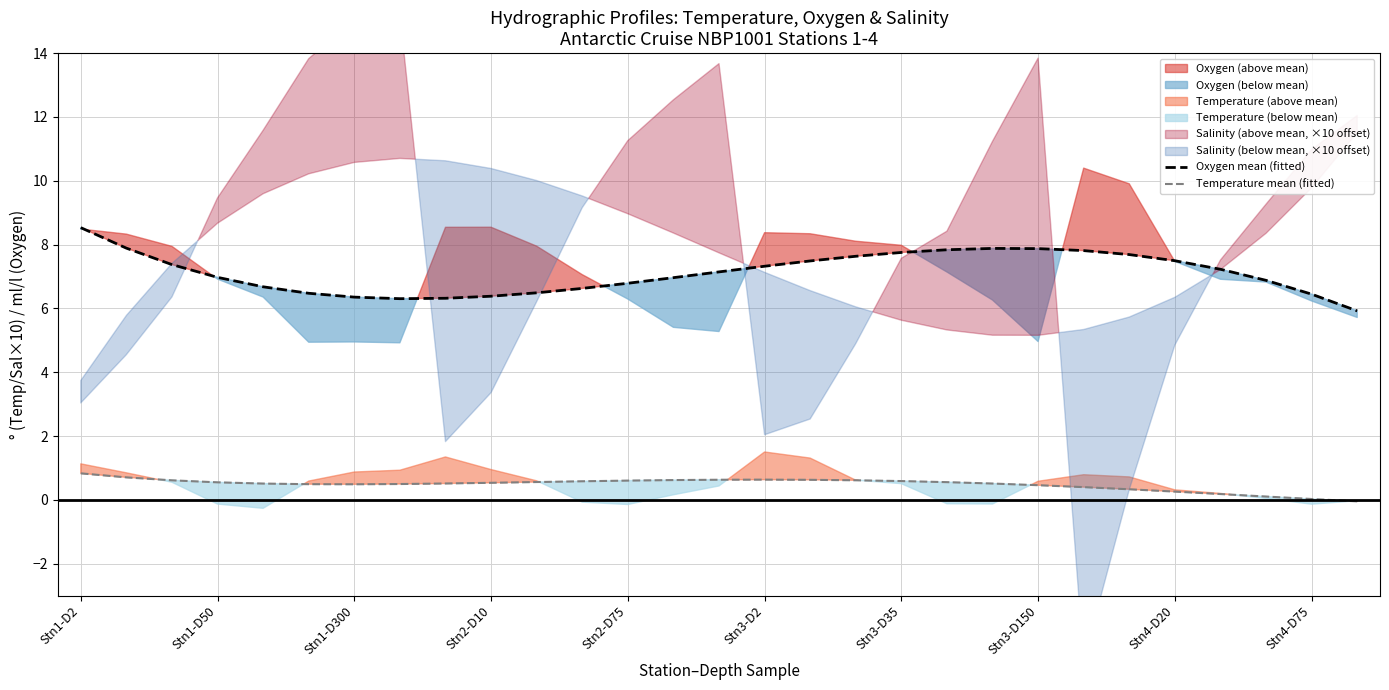

What is the lowest value of the Oxygen mean (fitted) series?

5.9